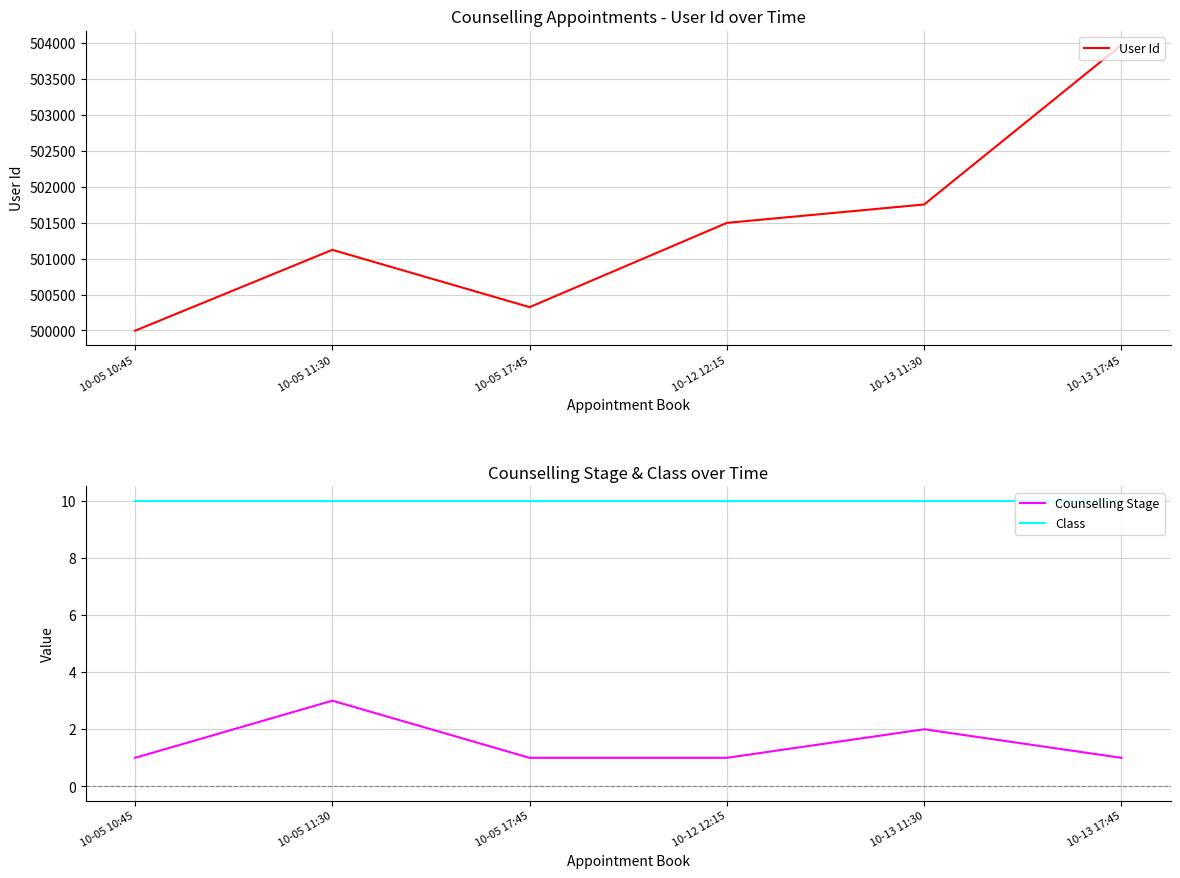

What is the sum of the User Id values at 10-13 17:45 and 10-13 11:30?

1005732